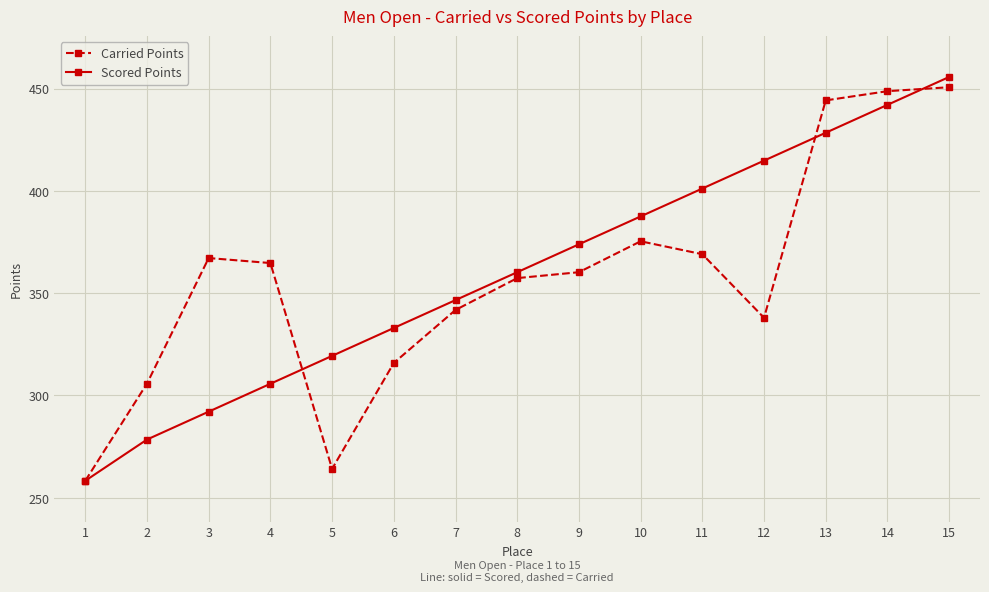

How many values in the Scored Points series exceed 360?

8